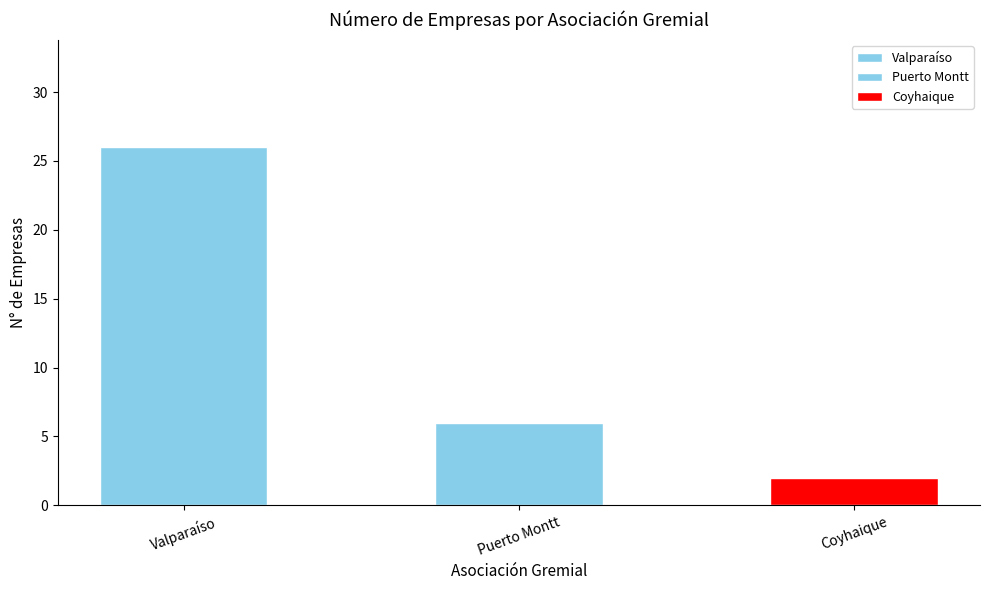

What is the label of the 2nd bar from the left?

Puerto Montt